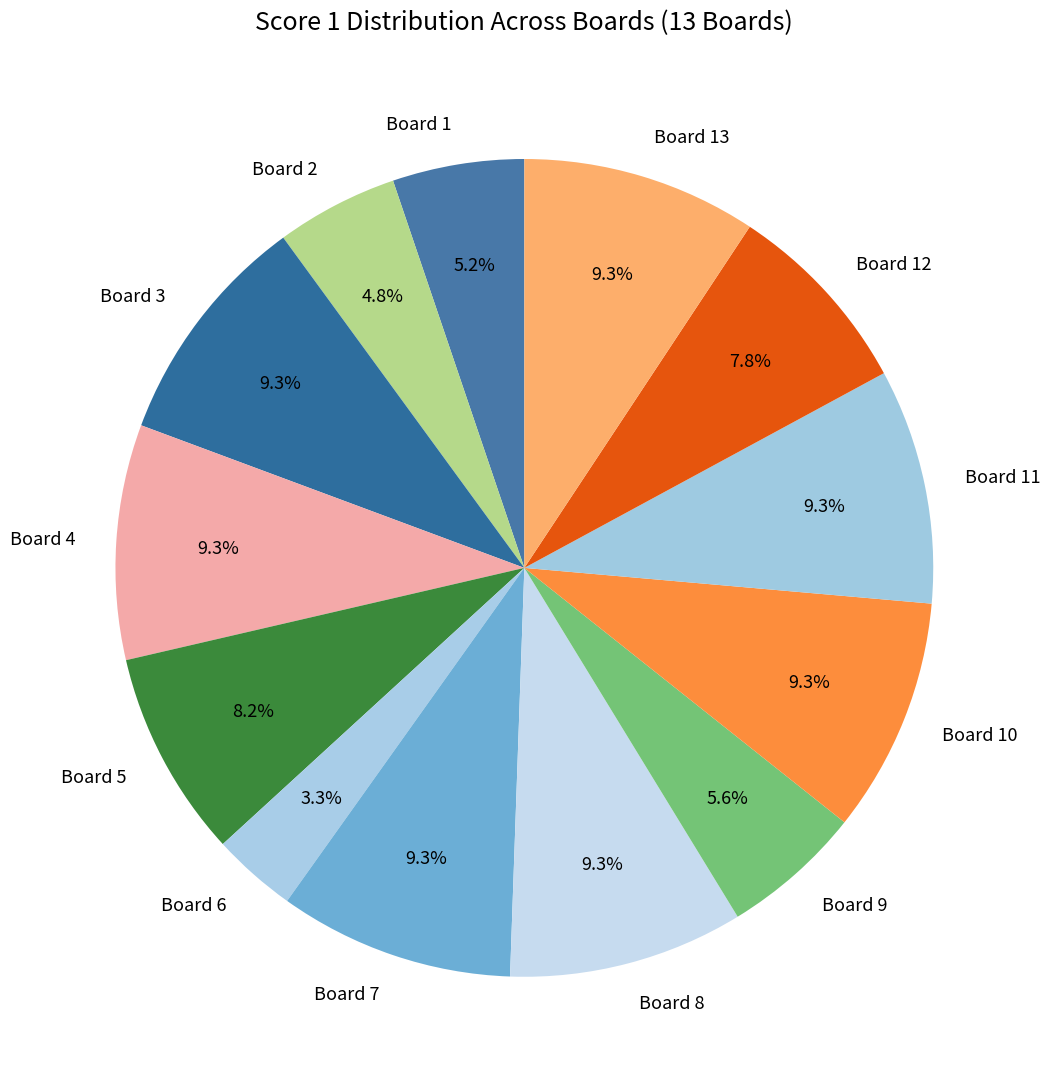

Combined, do Board 7 and Board 10 account for over 50%?

No